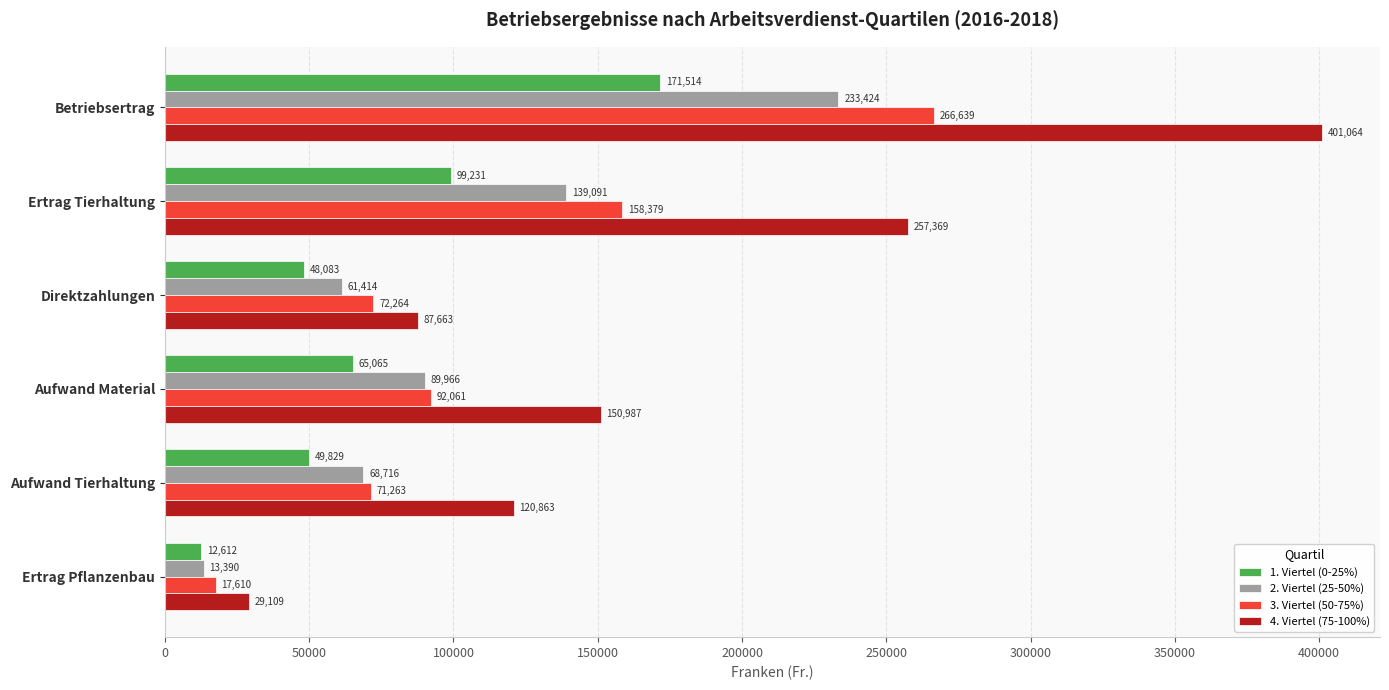

What are all the series names shown in the legend?

1. Viertel (0-25%), 2. Viertel (25-50%), 3. Viertel (50-75%), 4. Viertel (75-100%)